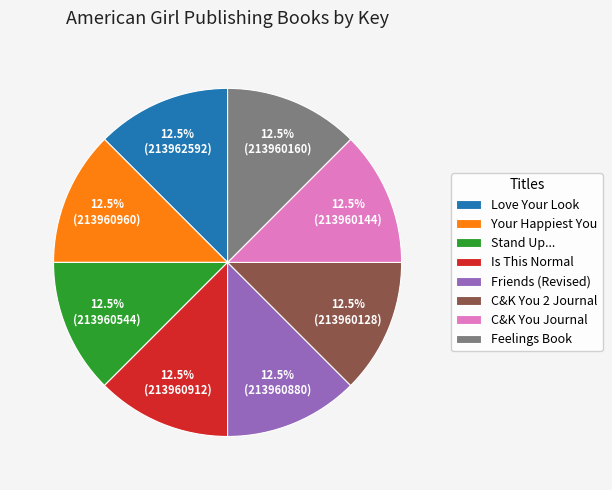

What portion of the pie excludes C&K You 2 Journal?

87.5%